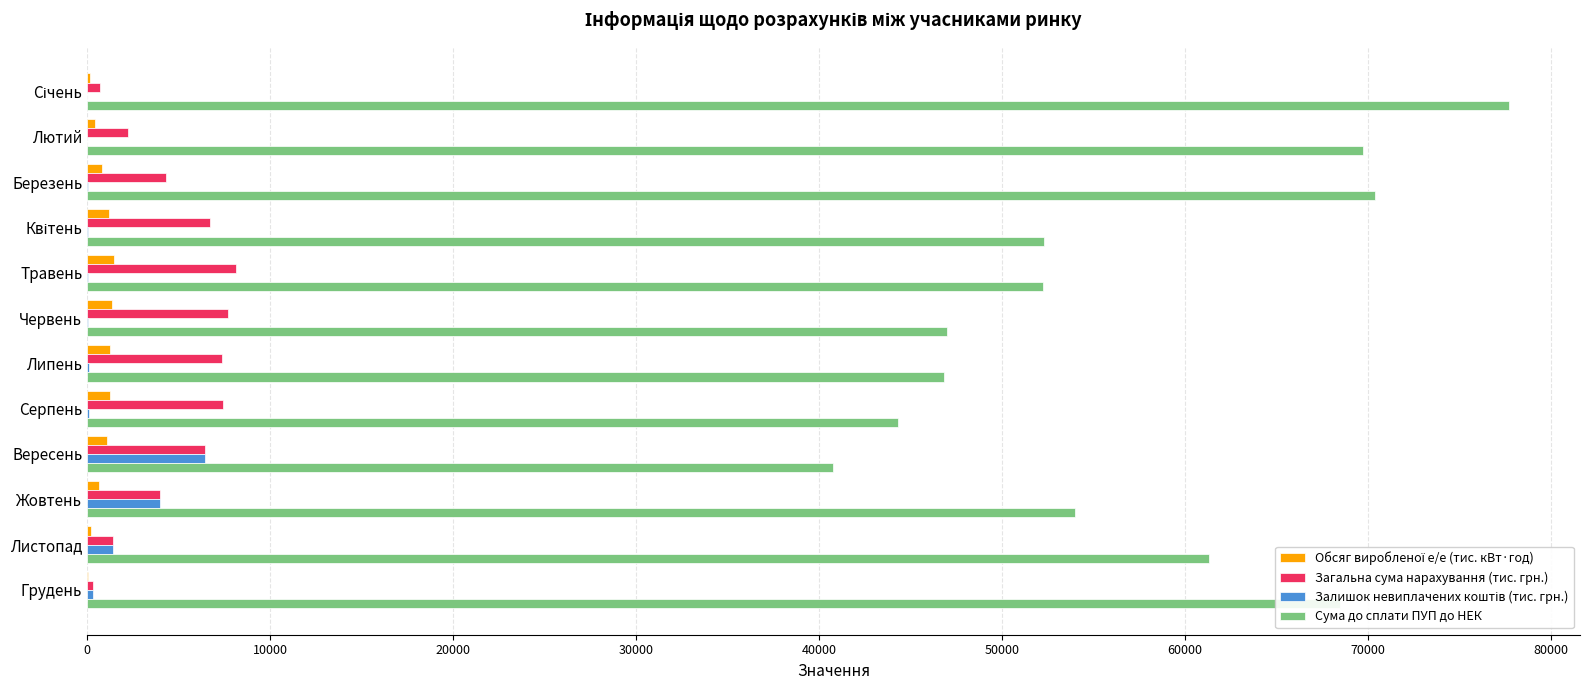

What is the maximum value shown in the chart?

77708.4